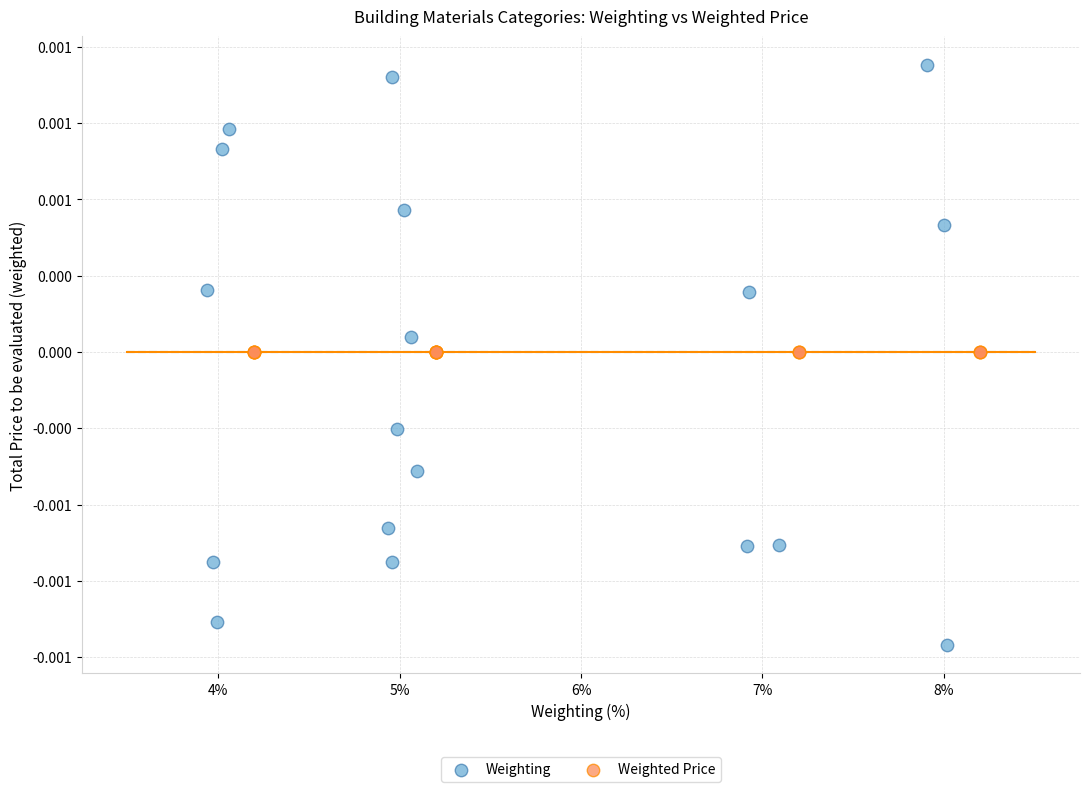

What are all the series names shown in the legend?

Weighting, Weighted Price